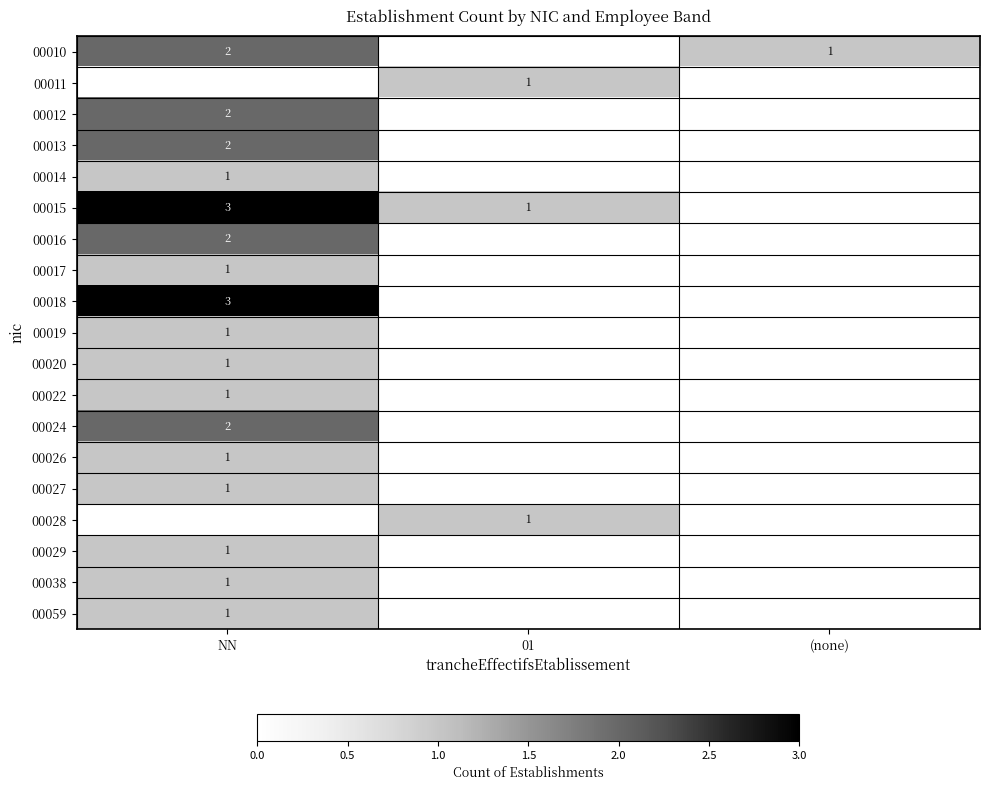

What is the total value across all series at NN?

26